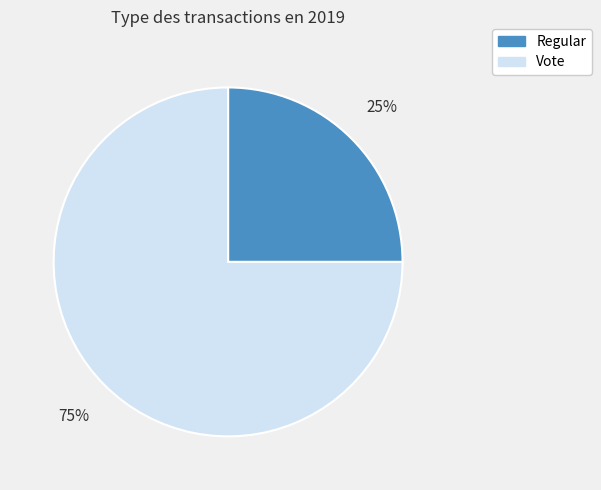

Which has a higher value, Vote or Regular?

Vote